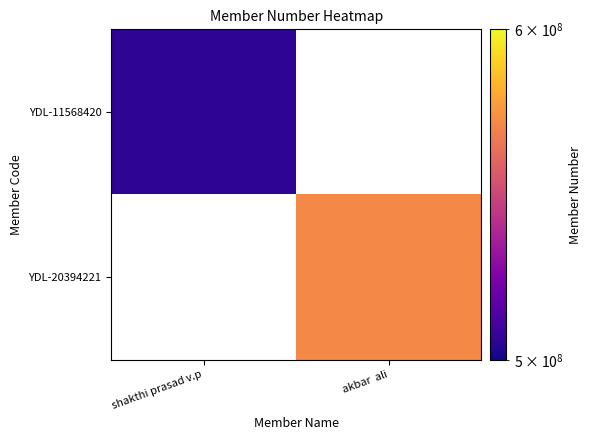

What is the minimum value shown in the chart?

505193212.0